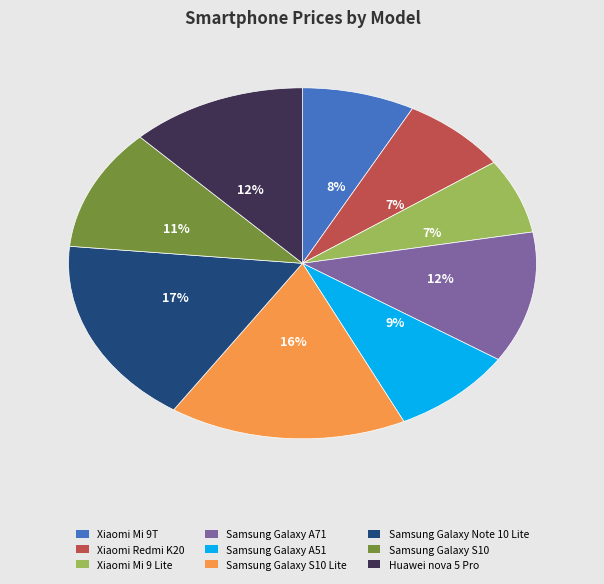

To the nearest percent, what is the combined percentage of Huawei nova 5 Pro and Xiaomi Mi 9T?

20%